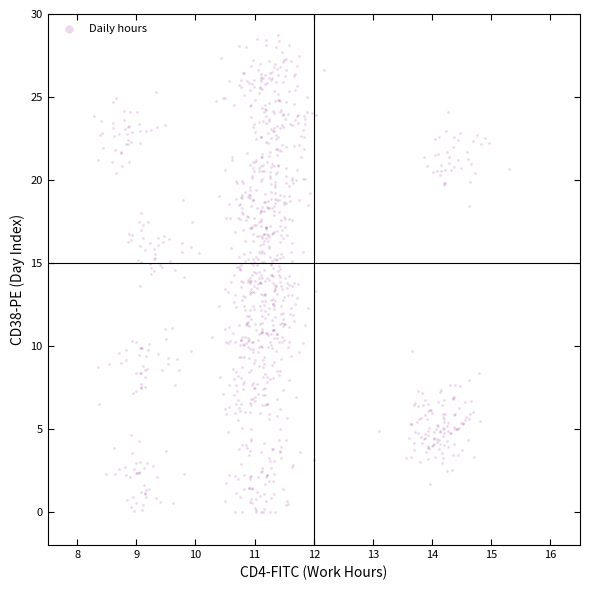

What is the range of X values (max minus min)?

7.0